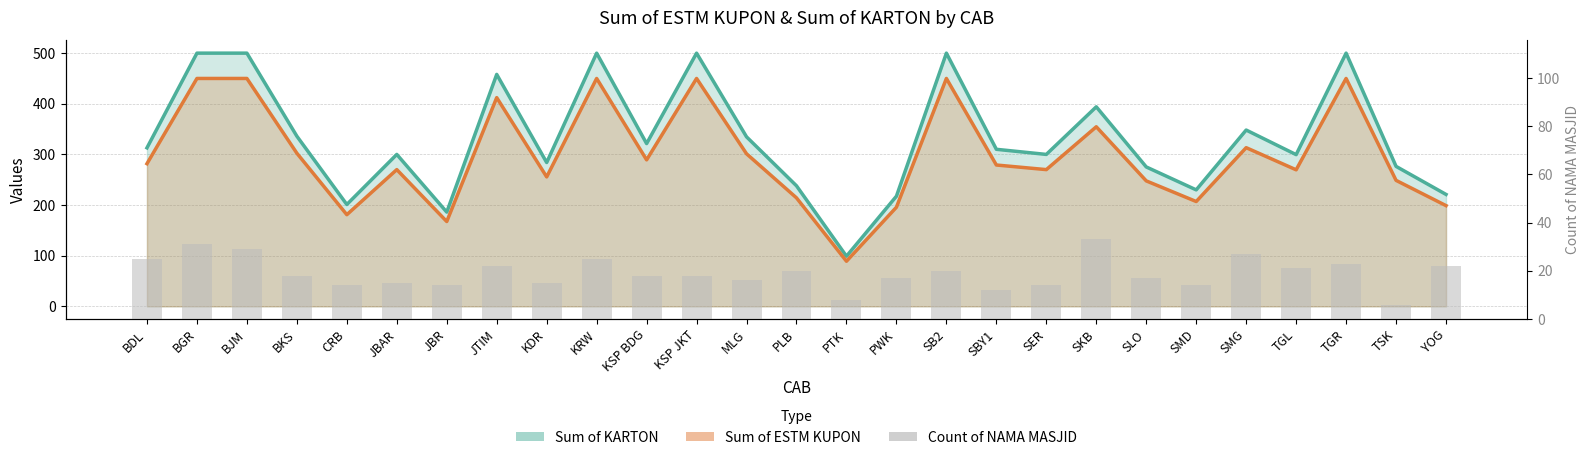

Which category has the lowest value in the Sum of ESTM KUPON (÷40) series?

PTK